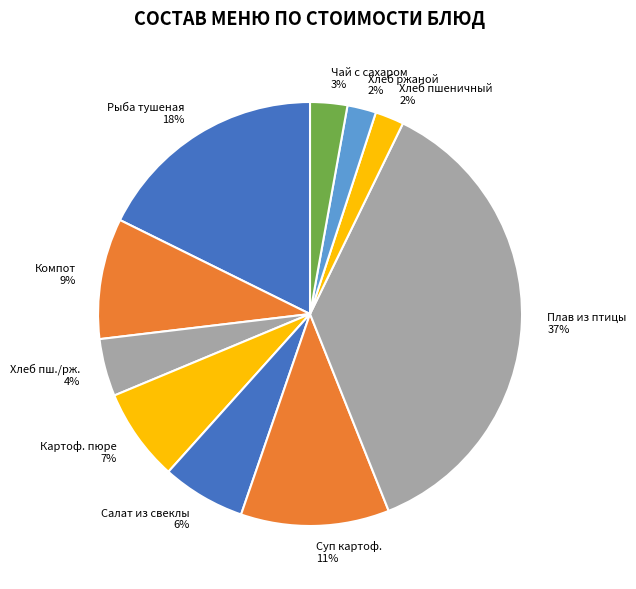

Which category has the biggest portion of the pie?

Плав из птицы